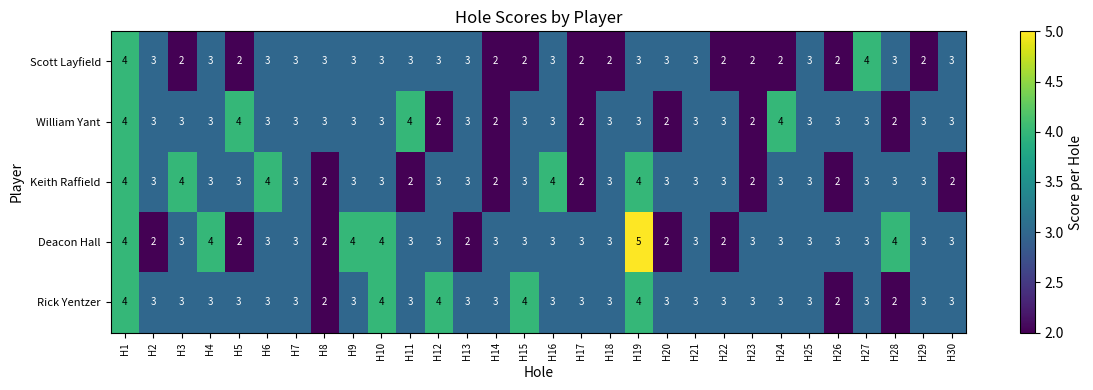

What value does the Scott Layfield series have at H1?

4